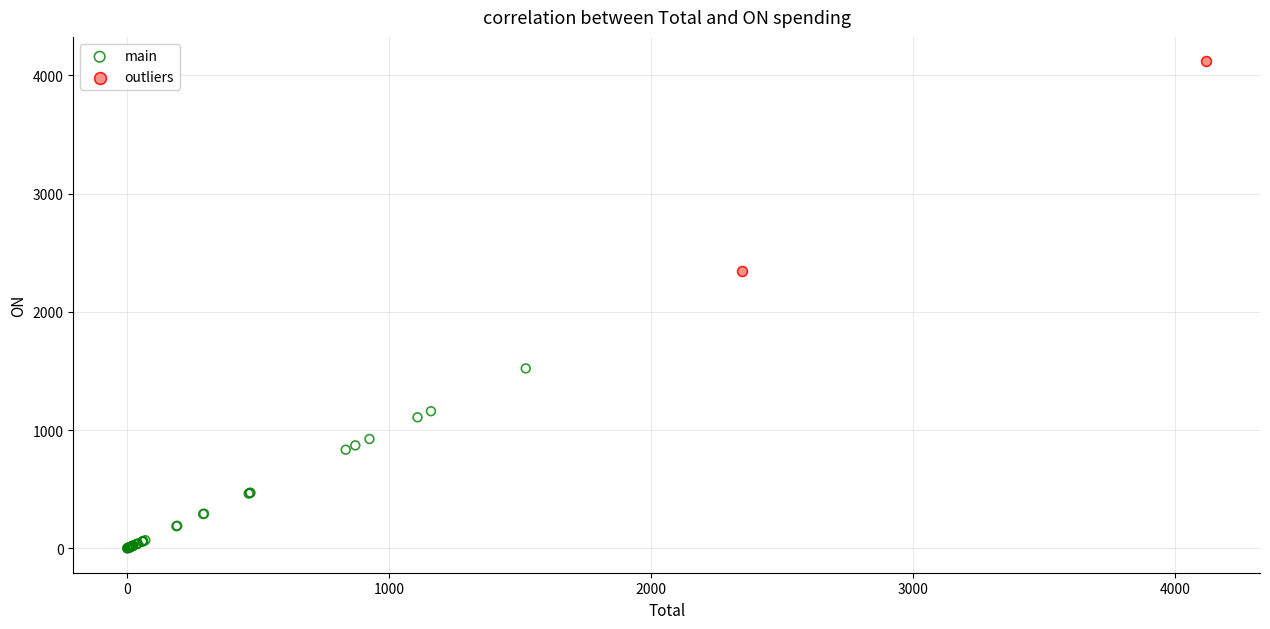

Which series reaches the maximum Y coordinate?

outliers